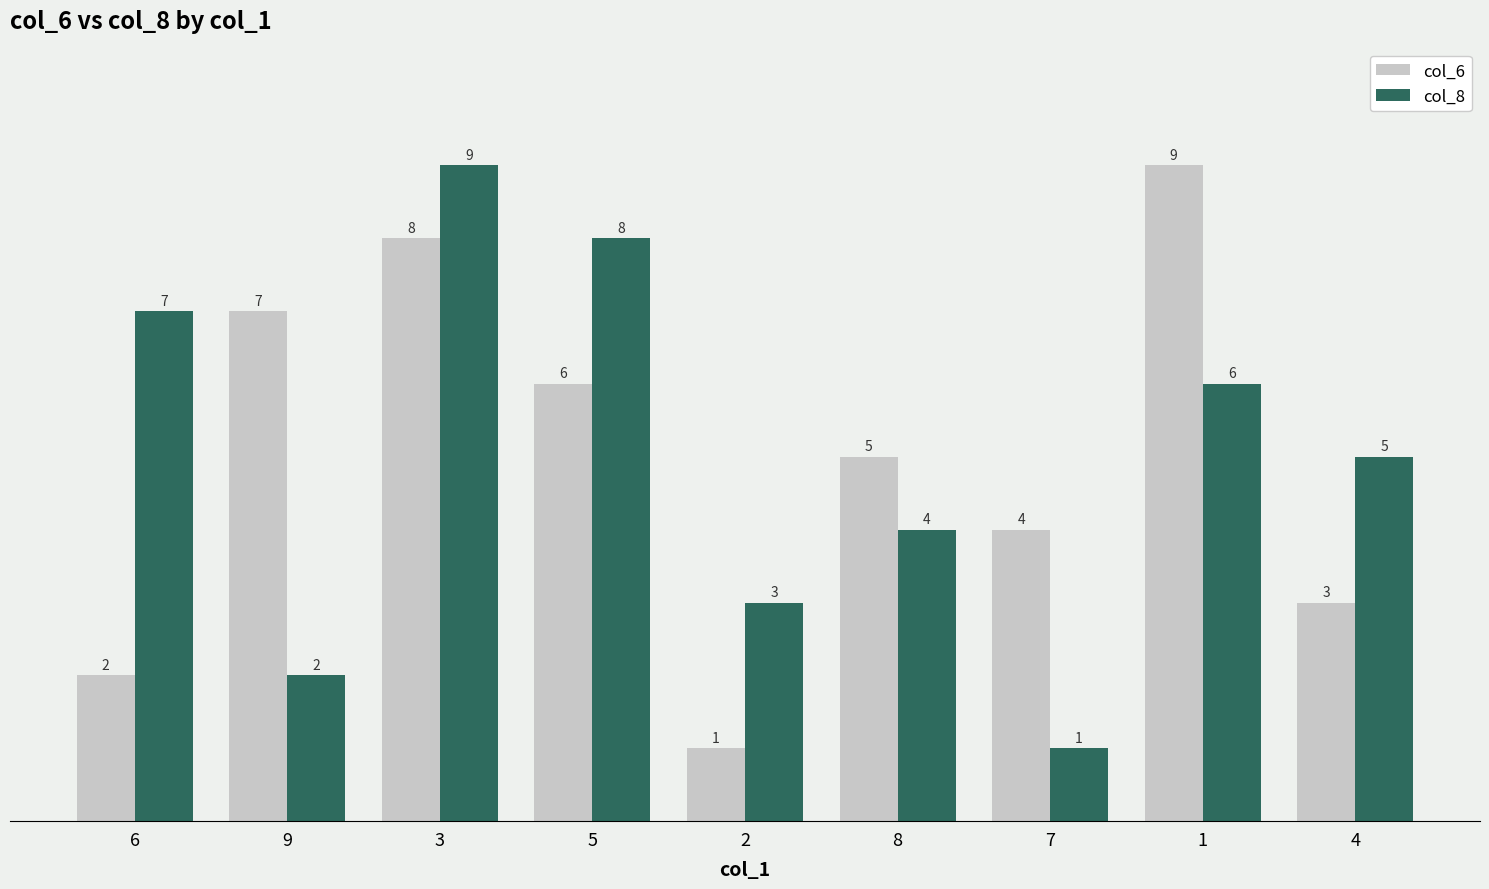

Reading left to right, transcribe all the data shown in this chart.

col_6: 6=2	9=7	3=8	5=6	2=1	8=5	7=4	1=9	4=3
col_8: 6=7	9=2	3=9	5=8	2=3	8=4	7=1	1=6	4=5